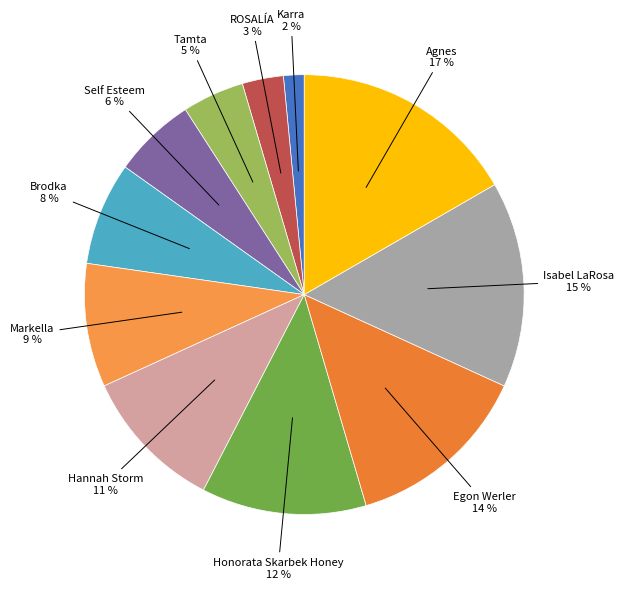

Between Brodka and Honorata Skarbek Honey, which is larger?

Honorata Skarbek Honey